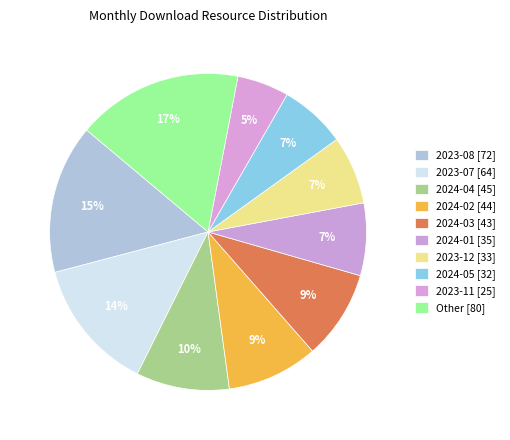

How many segments does this pie chart have?

10